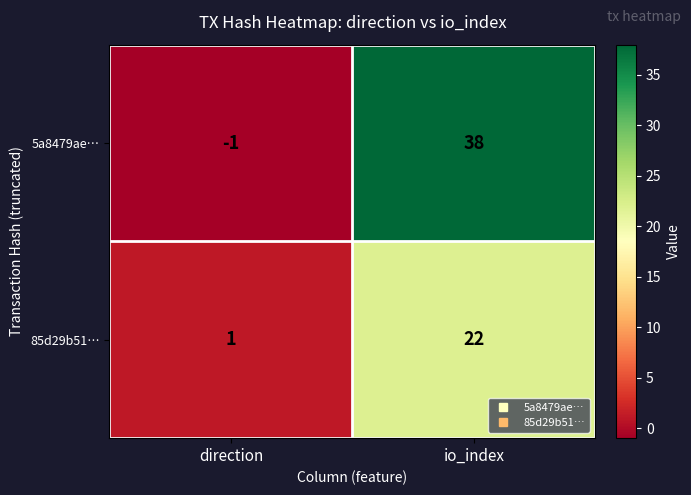

Is the value of 5a8479ae… at direction greater than the value of 85d29b51… at io_index?

No